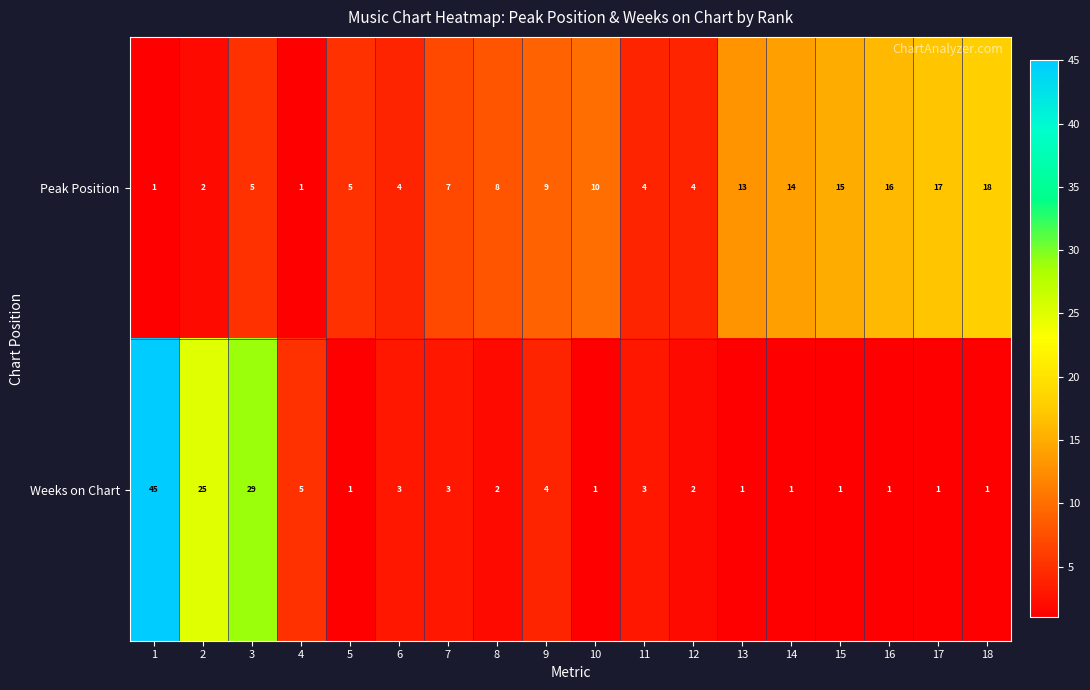

What is the difference between the highest and lowest values at 12?

2